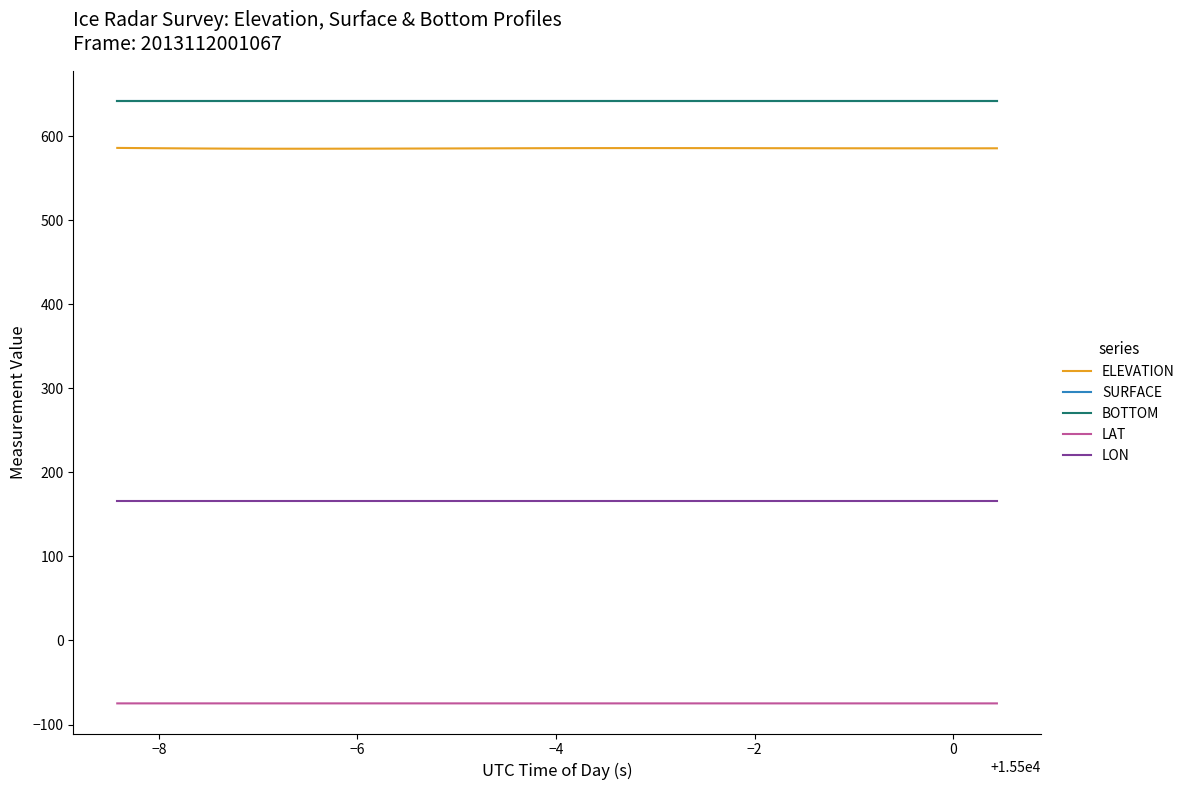

Is this an area chart (filled region under the line)?

No